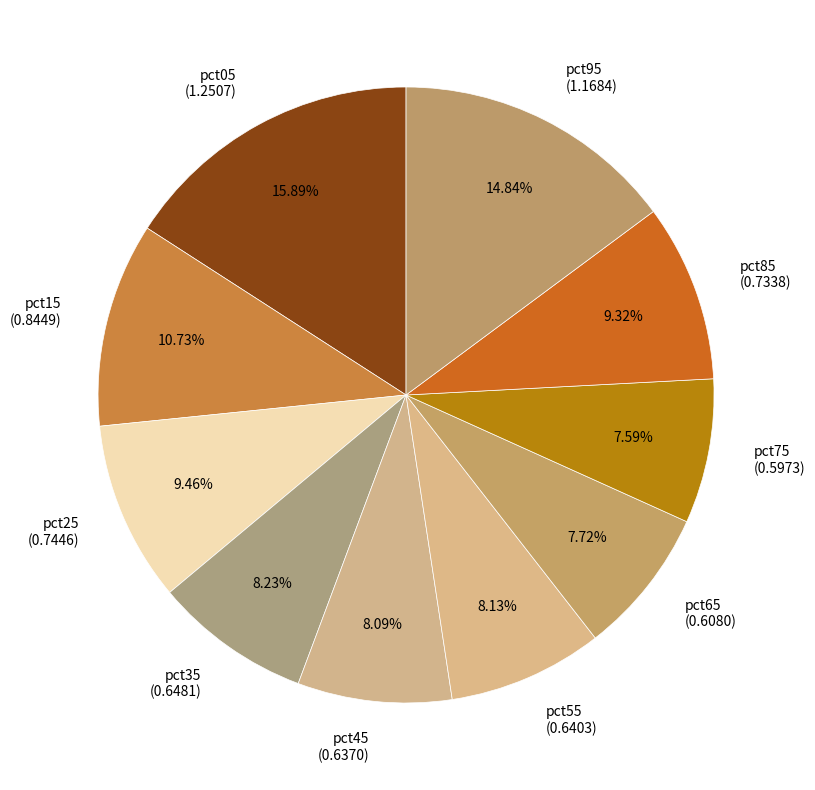

True or false: pct45 accounts for 17% of the total.

False